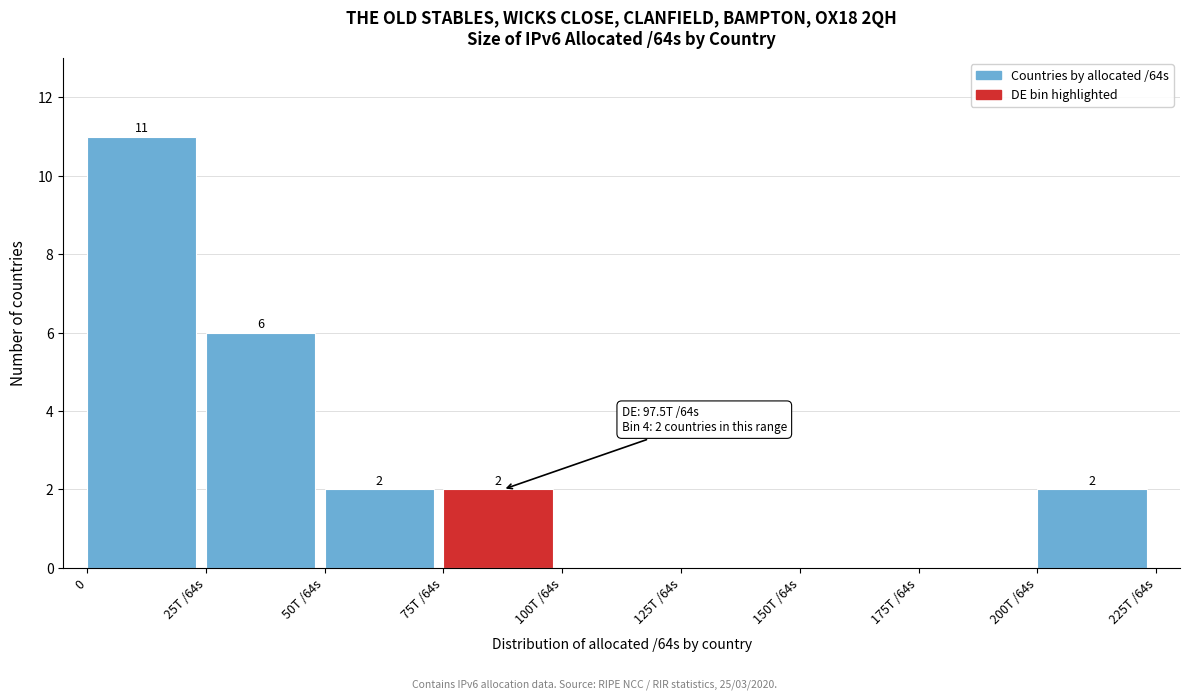

Reading right to left, transcribe all the data shown in this chart.

200T /64s=2	175T /64s=0	150T /64s=0	125T /64s=0	100T /64s=0	75T /64s=2	50T /64s=2	25T /64s=6	0=11